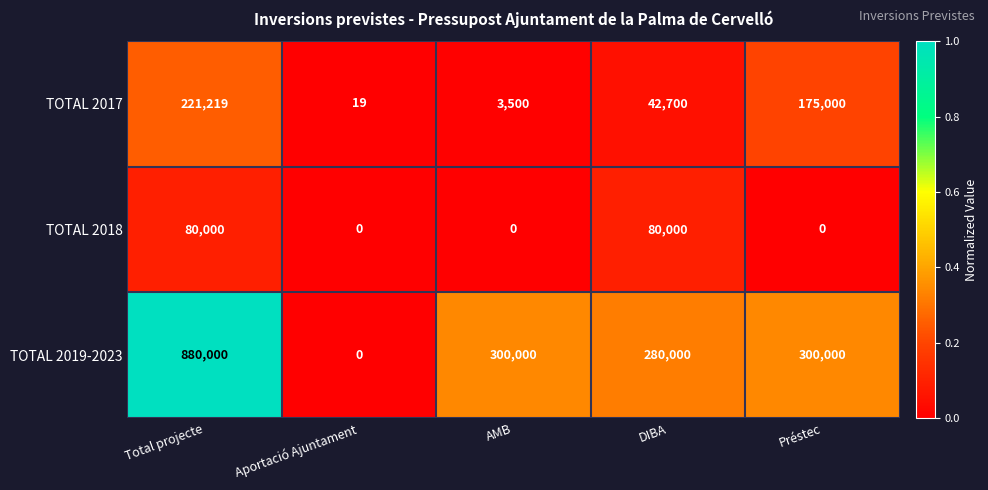

What is the average value of the TOTAL 2017 series?

88488